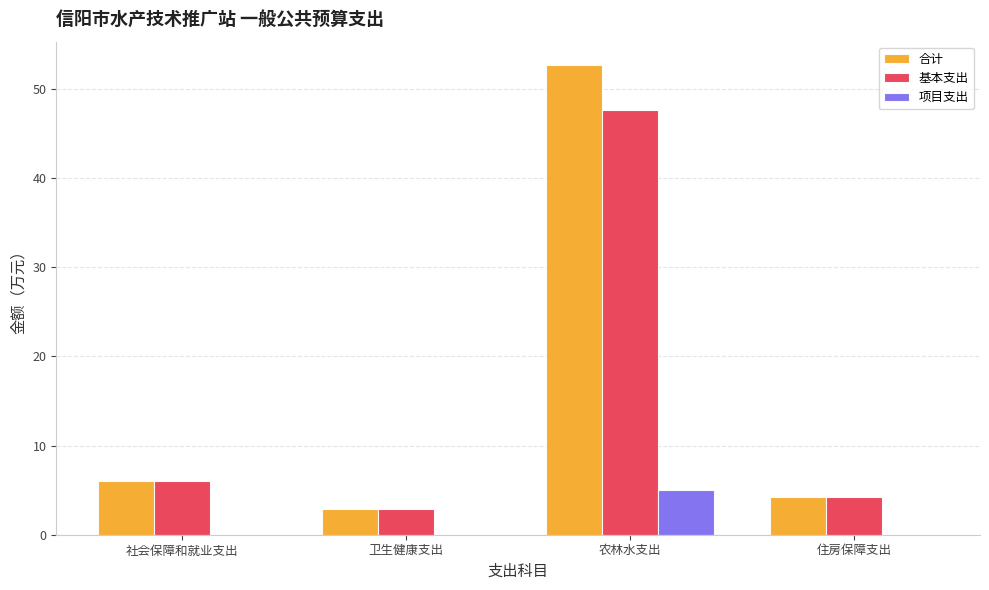

Which series has the largest total across all categories?

合计